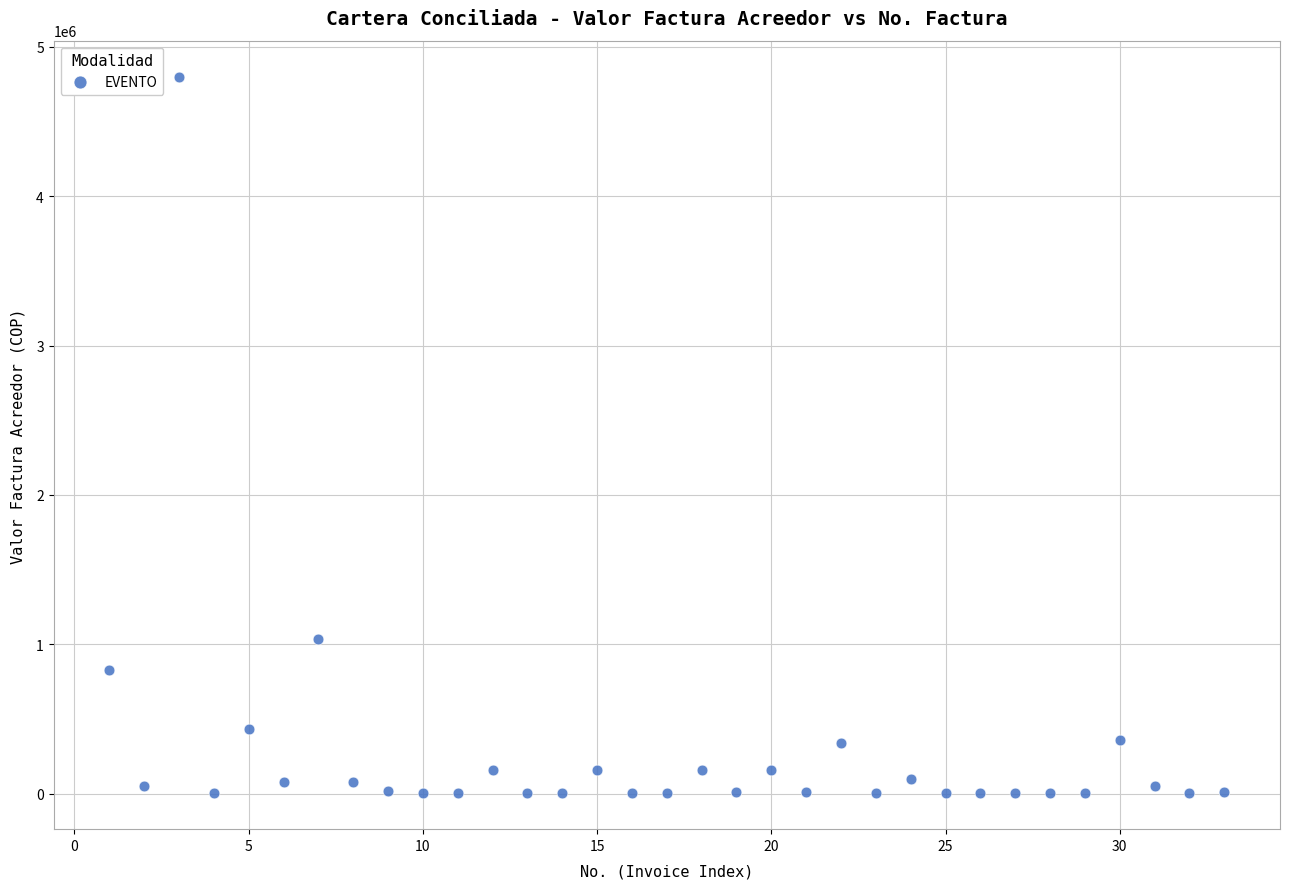

What is the range of Y values (max minus min)?

4796640